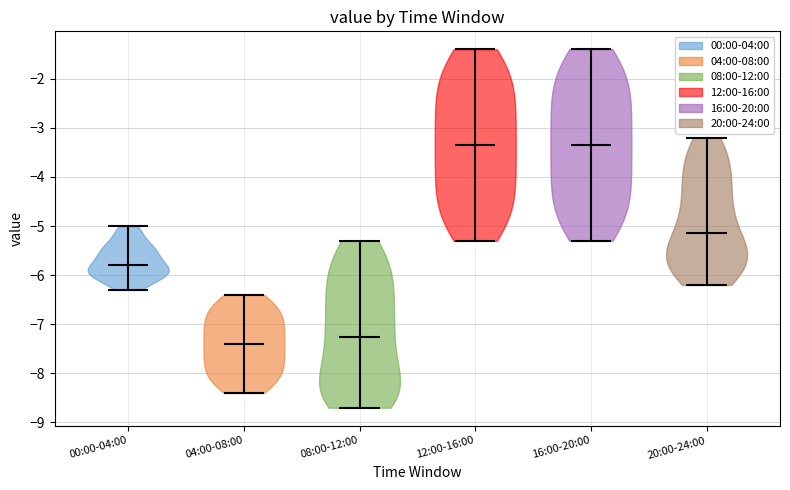

Reading left to right, read every violin against the y-axis: where its median line is, and the lowest and highest points it reaches. The values are not printed on the chart, so give them approximately, as read against the axis.

00:00-04:00: median line -5.8, lowest point -6.3, highest point -5.0
04:00-08:00: median line -7.4, lowest point -8.4, highest point -6.4
08:00-12:00: median line -7.2, lowest point -8.7, highest point -5.3
12:00-16:00: median line -3.3, lowest point -5.3, highest point -1.4
16:00-20:00: median line -3.3, lowest point -5.3, highest point -1.4
20:00-24:00: median line -5.1, lowest point -6.2, highest point -3.2